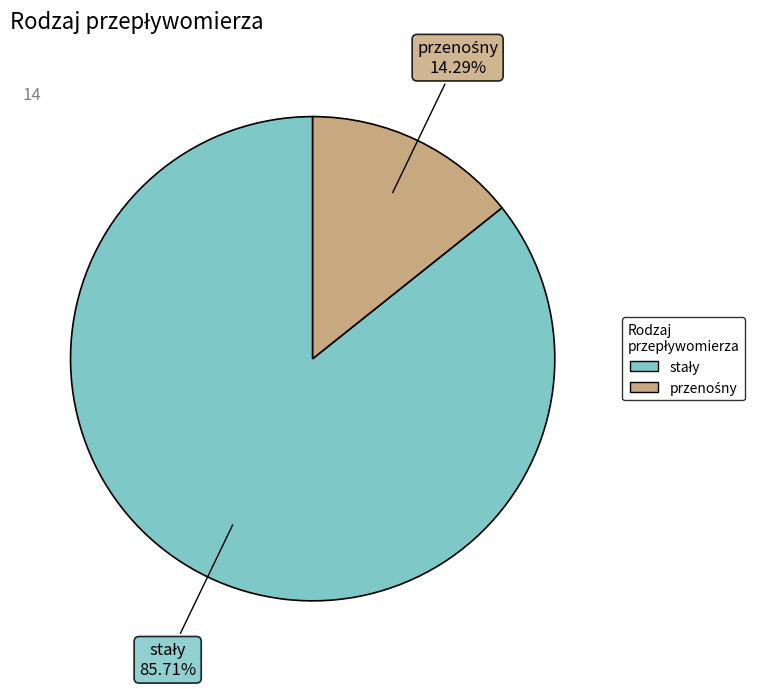

Is there any slice that represents more than half of the pie?

Yes